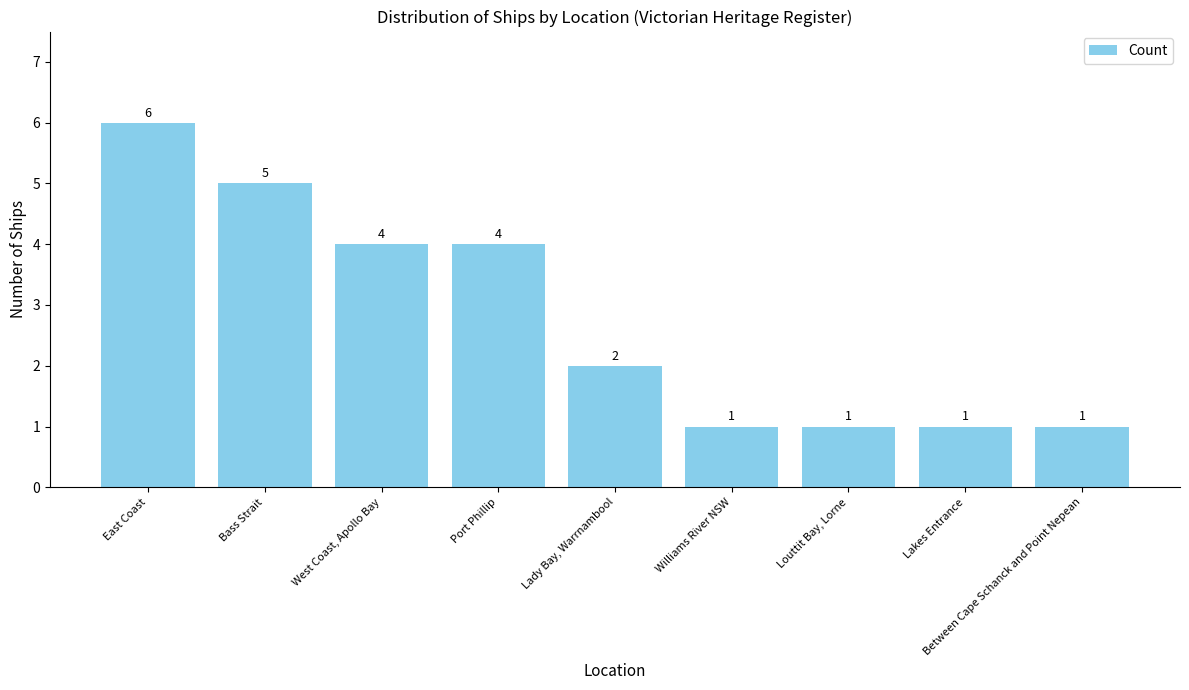

Where does the data first go above 2?

East Coast